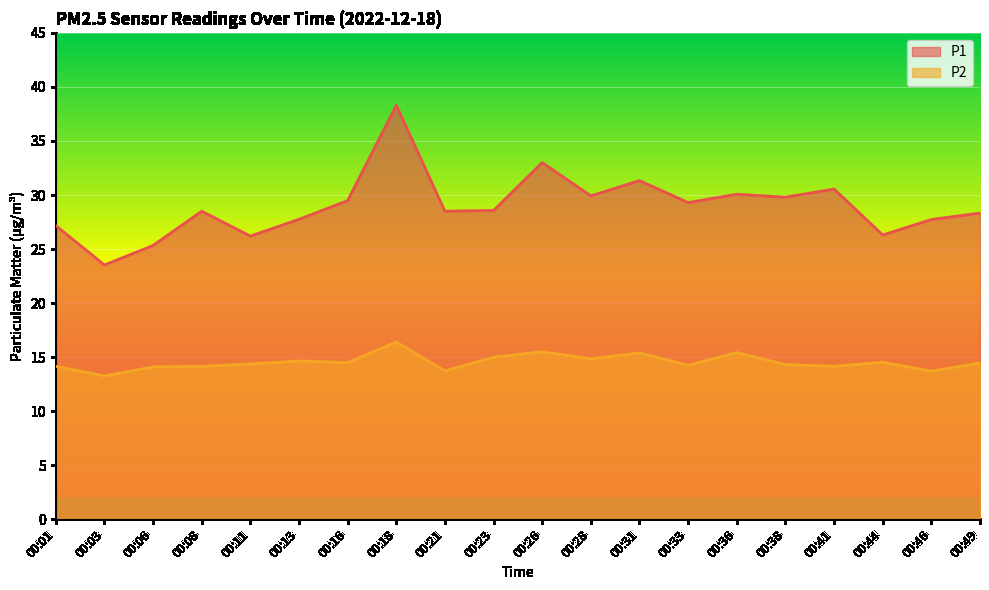

Rank the series by their maximum value, from highest to lowest.

P1, P2